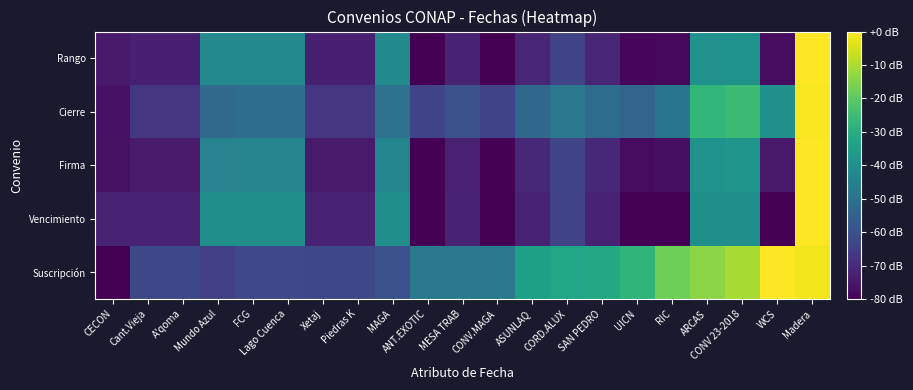

Which has a higher value, CORD.ALUX or ARCAS?

ARCAS